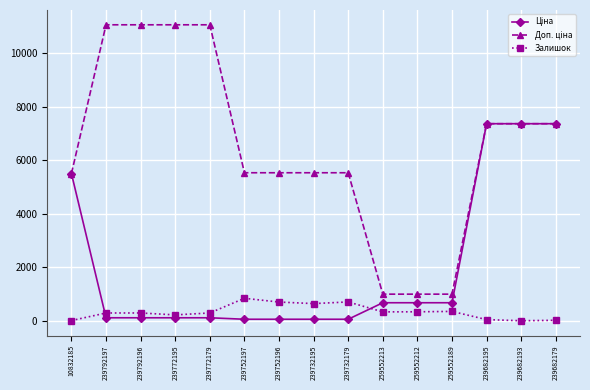

How many lines are shown in the chart?

3